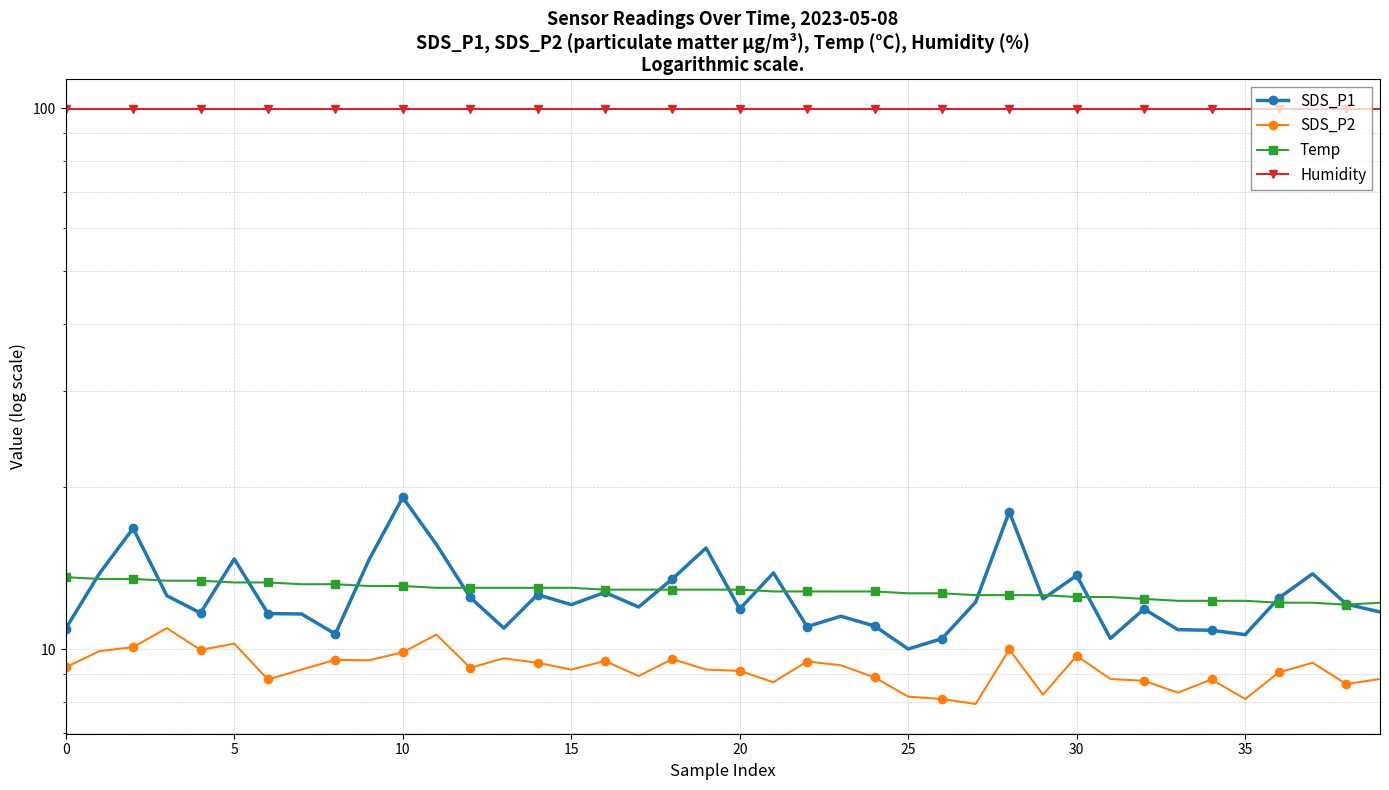

What is the label of the 31st point from the left?

30